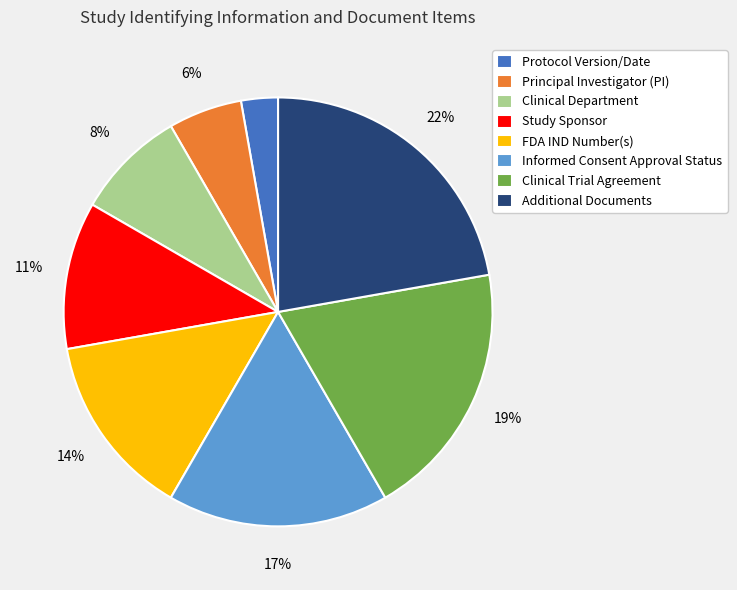

Which has a higher value, Informed Consent Approval Status or Study Sponsor?

Informed Consent Approval Status